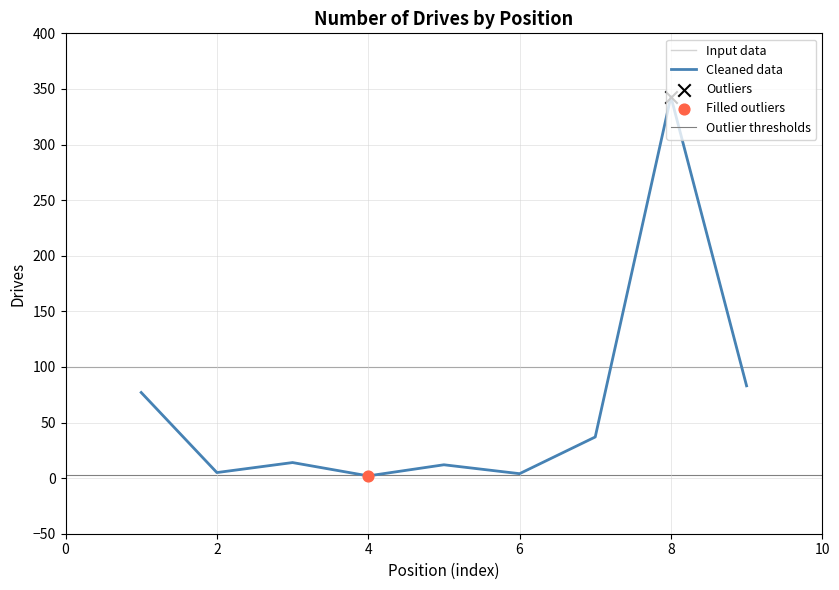

What is the ratio of the value at 7-Brett Eicher to the value at 2-Georges Kazan?

7.4